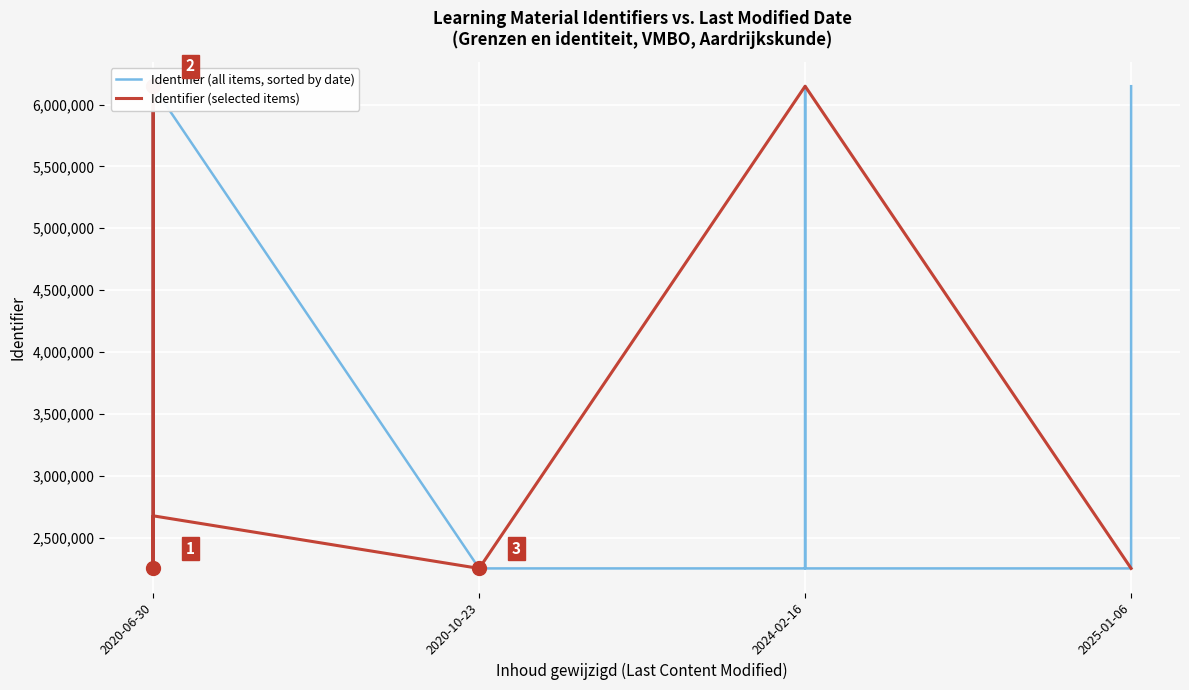

True or false: the data has more than 2 interior local peaks.

True